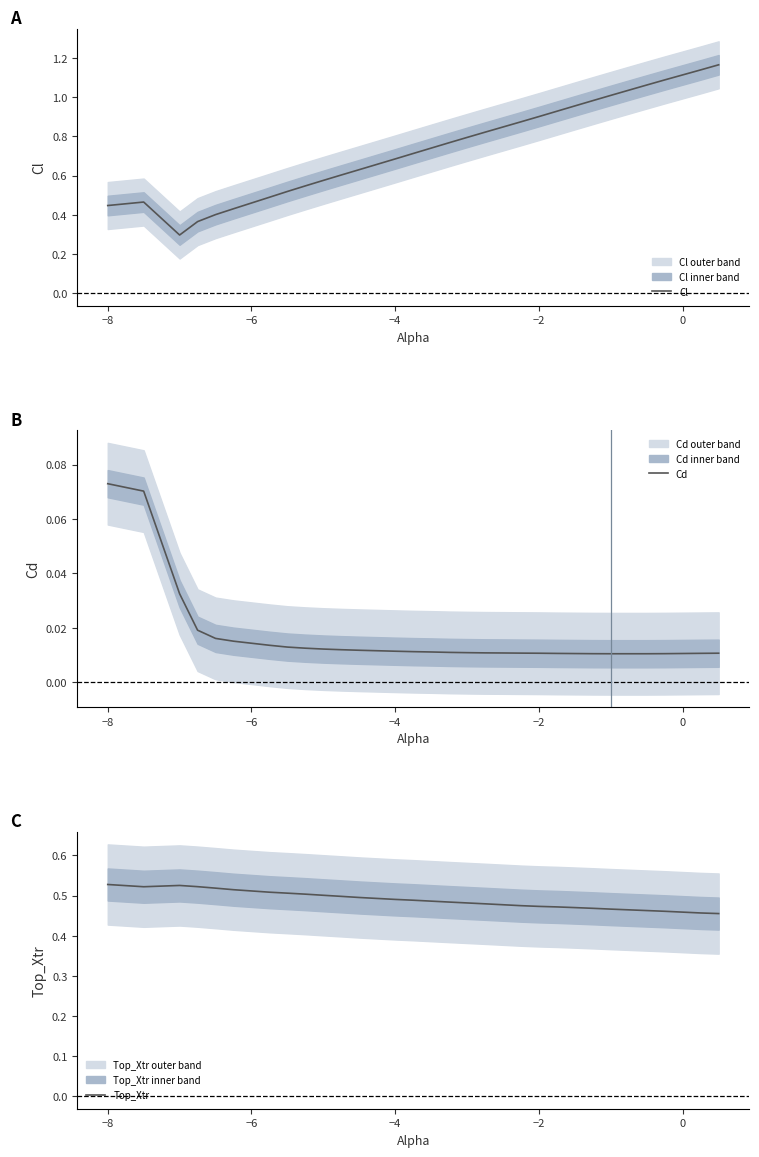

At how many categories does at least one series exceed 0?

30